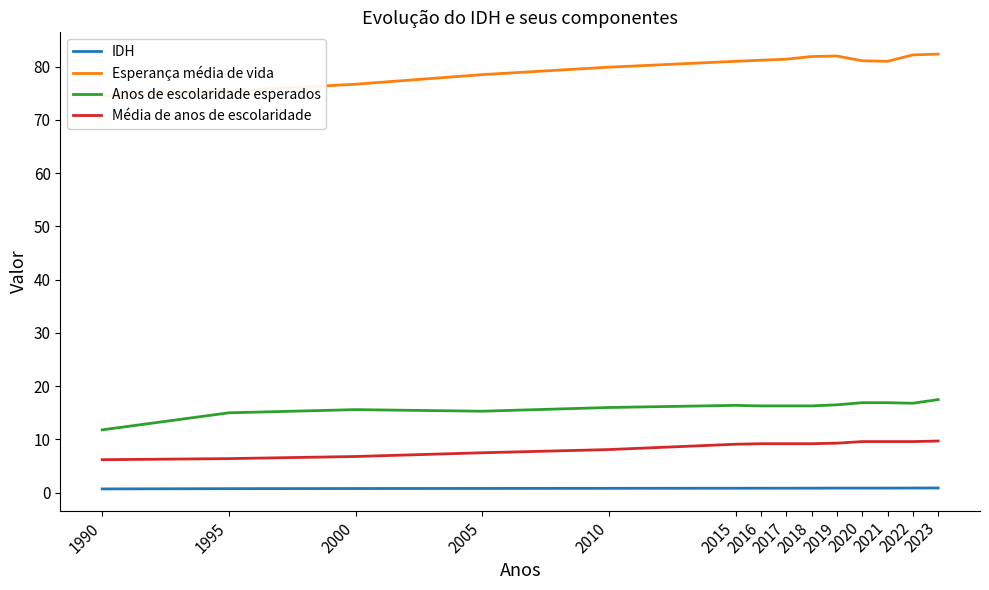

Reading left to right, transcribe all the data shown in this chart.

IDH: 1990=0.7	1995=0.8	2000=0.8	2005=0.8	2010=0.8	2015=0.8	2016=0.8	2017=0.8	2018=0.8	2019=0.9	2020=0.9	2021=0.9	2022=0.9	2023=0.9
Esperança média de vida: 1990=74.5	1995=75.4	2000=76.7	2005=78.5	2010=79.9	2015=81.0	2016=81.2	2017=81.4	2018=81.9	2019=82.0	2020=81.1	2021=81.0	2022=82.2	2023=82.4
Anos de escolaridade esperados: 1990=11.8	1995=15.0	2000=15.6	2005=15.3	2010=16.0	2015=16.4	2016=16.3	2017=16.3	2018=16.3	2019=16.5	2020=16.9	2021=16.9	2022=16.8	2023=17.5
Média de anos de escolaridade: 1990=6.2	1995=6.4	2000=6.8	2005=7.5	2010=8.1	2015=9.1	2016=9.2	2017=9.2	2018=9.2	2019=9.3	2020=9.6	2021=9.6	2022=9.6	2023=9.7